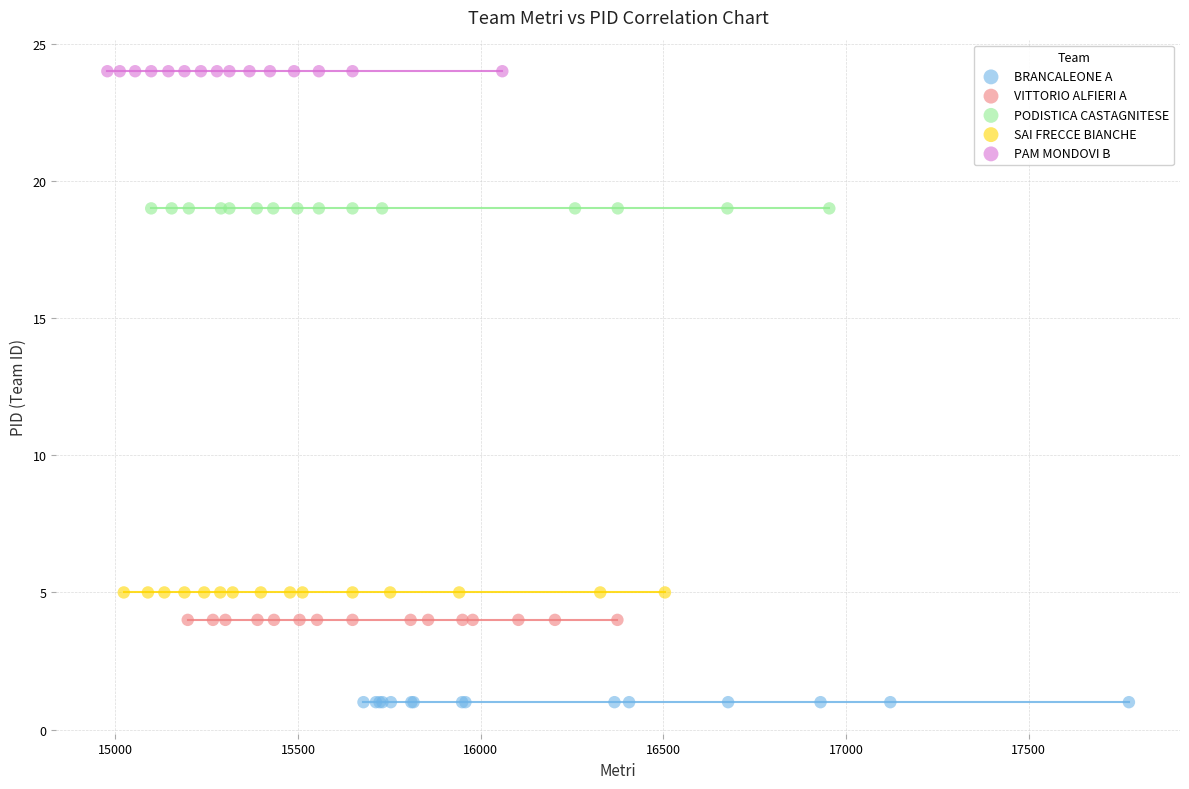

Which series reaches the maximum Y coordinate?

PAM MONDOVI B